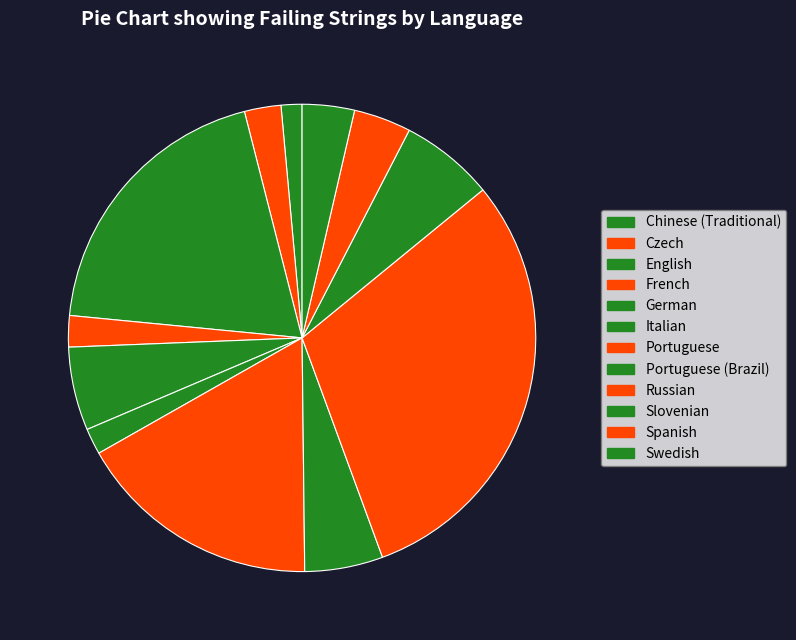

How many segments does this pie chart have?

12